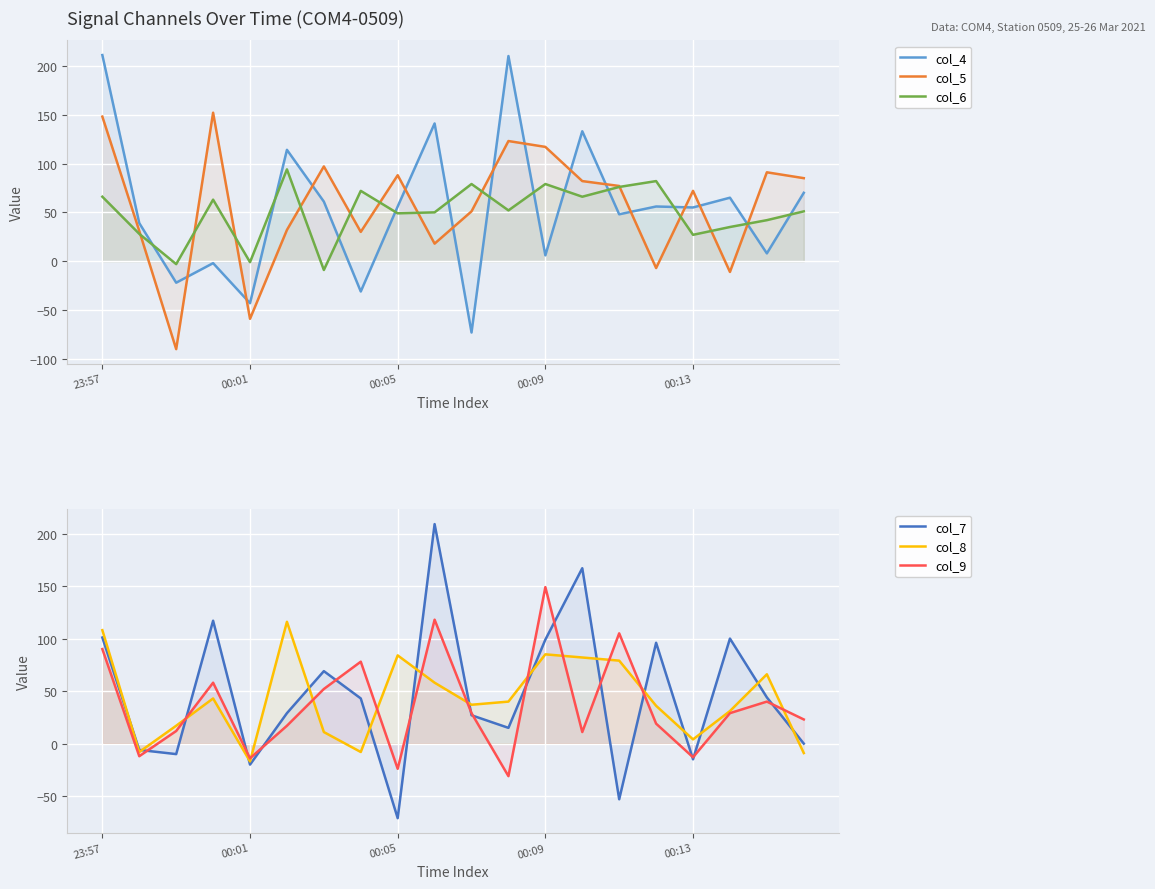

Reading left to right, what are all the values shown in this chart?

col_4: 211	39	-22	-2	-43	114	61	-31	56	141	-73	210	6	133	48	56	55	65	8	70
col_5: 148	31	-90	152	-59	32	97	30	88	18	51	123	117	82	77	-7	72	-11	91	85
col_6: 66	28	-3	63	-1	94	-9	72	49	50	79	52	79	66	76	82	27	35	42	51
col_7: 101	-6	-10	117	-20	29	69	43	-71	209	27	15	99	167	-53	96	-15	100	44	0
col_8: 108	-8	17	43	-17	116	11	-8	84	58	37	40	85	82	79	36	4	31	66	-9
col_9: 90	-12	12	58	-14	17	52	78	-24	118	29	-31	149	11	105	19	-13	29	40	23